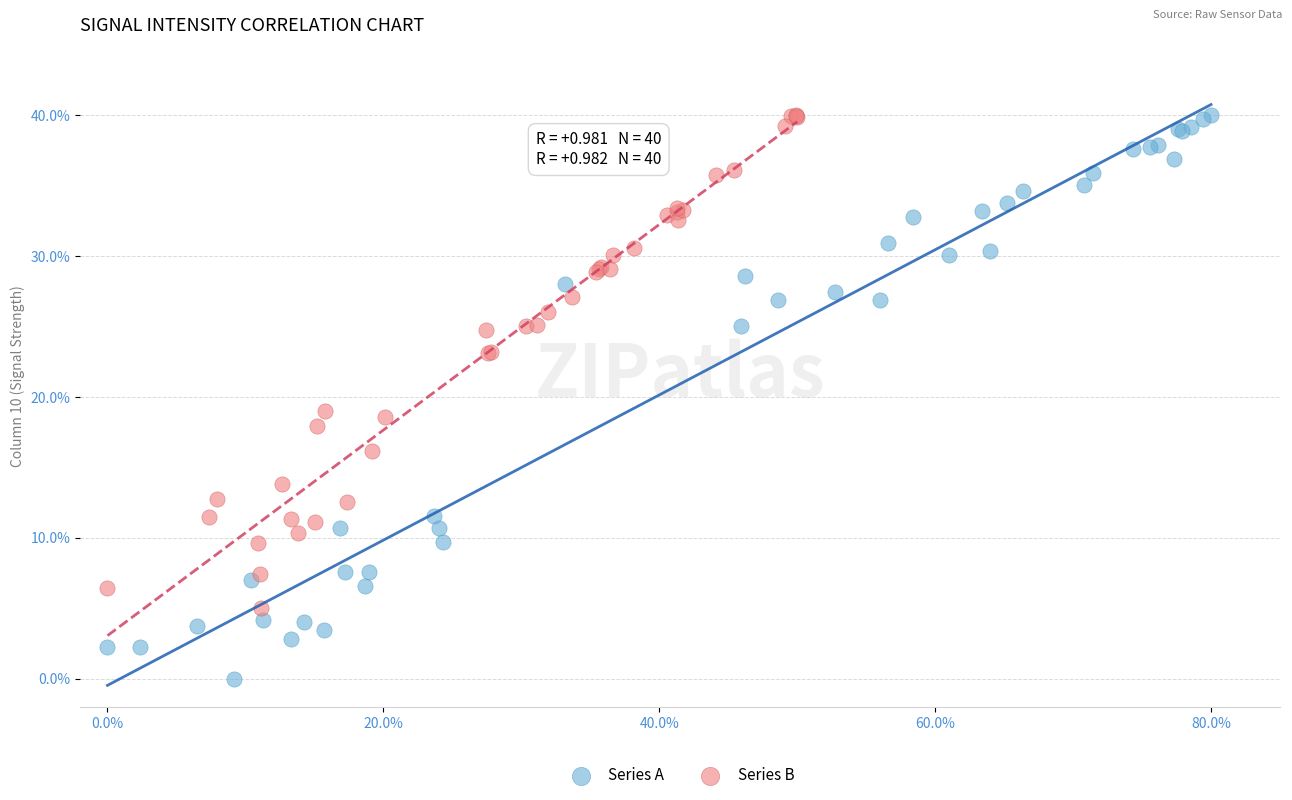

What are all the series names shown in the legend?

Series A, Series B